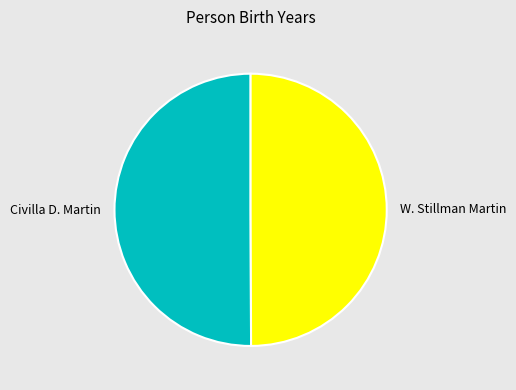

Combined, do Civilla D. Martin and W. Stillman Martin account for over 50%?

Yes